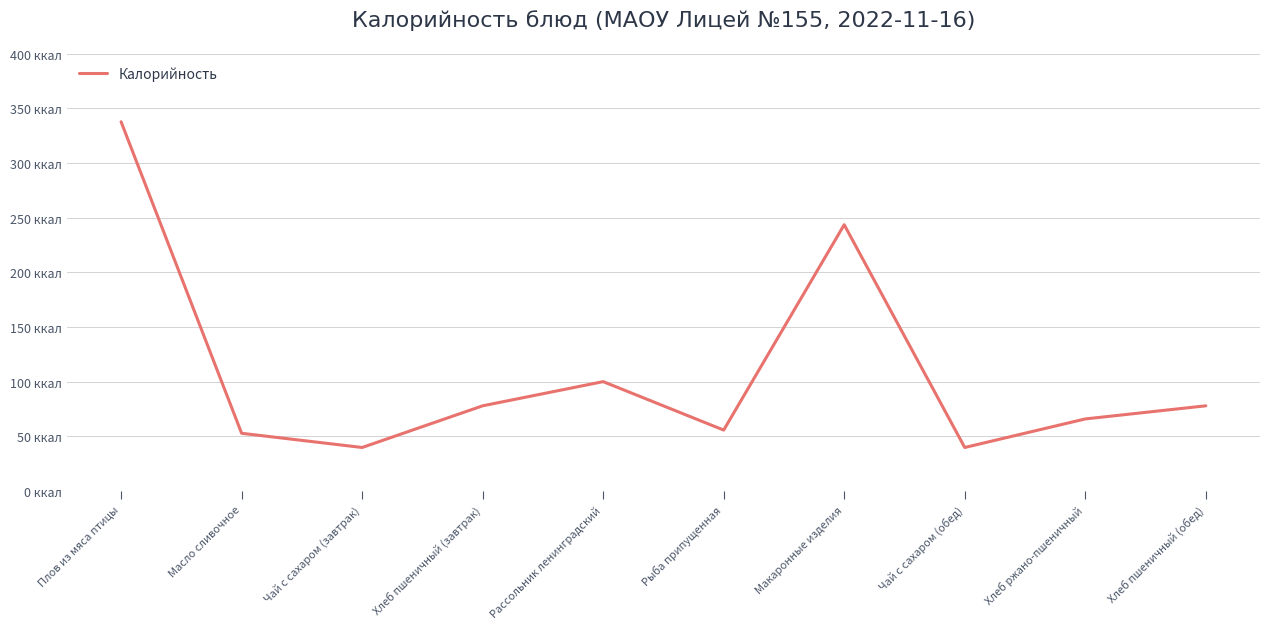

List the labels in order of value, smallest first.

Чай с сахаром (завтрак), Чай с сахаром (обед), Масло сливочное, Рыба припущенная, Хлеб ржано-пшеничный, Хлеб пшеничный (завтрак), Хлеб пшеничный (обед), Рассольник ленинградский, Макаронные изделия, Плов из мяса птицы